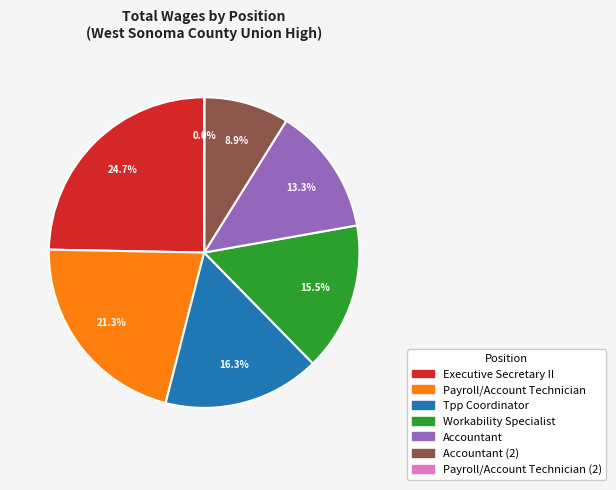

Is there any slice that represents more than half of the pie?

No